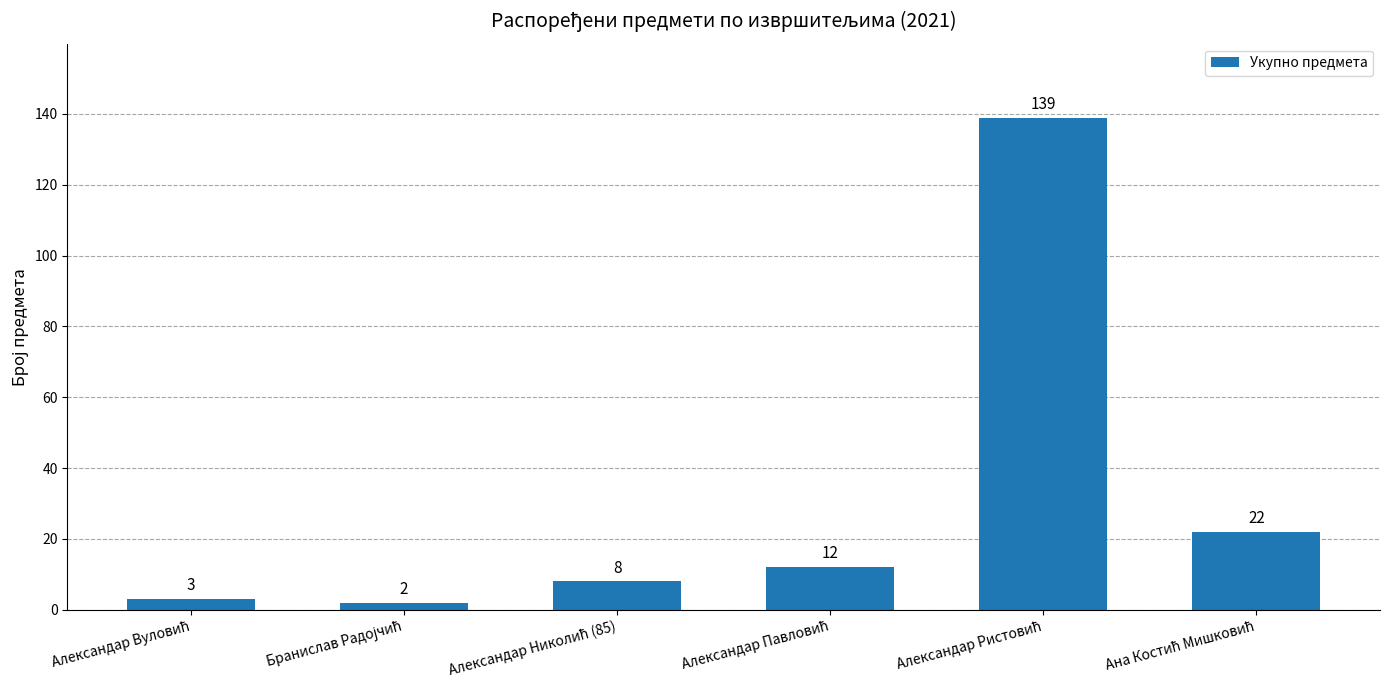

Reading left to right, what are all the values shown in this chart?

3	2	8	12	139	22